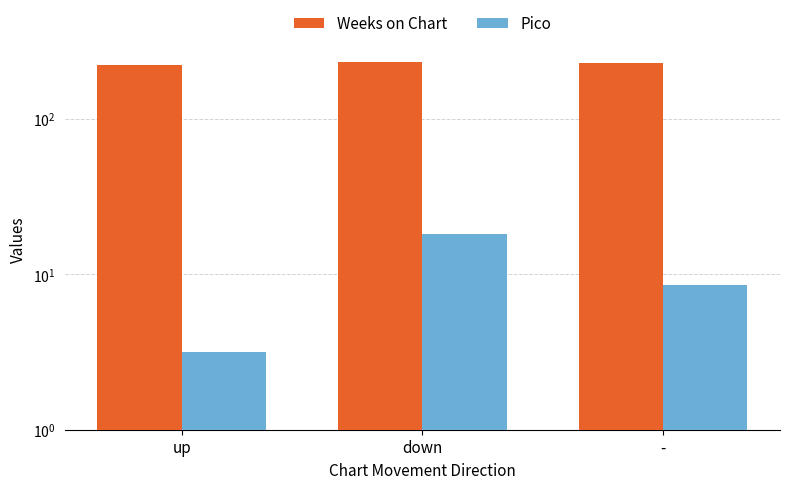

Which category has the lowest value across all series?

up